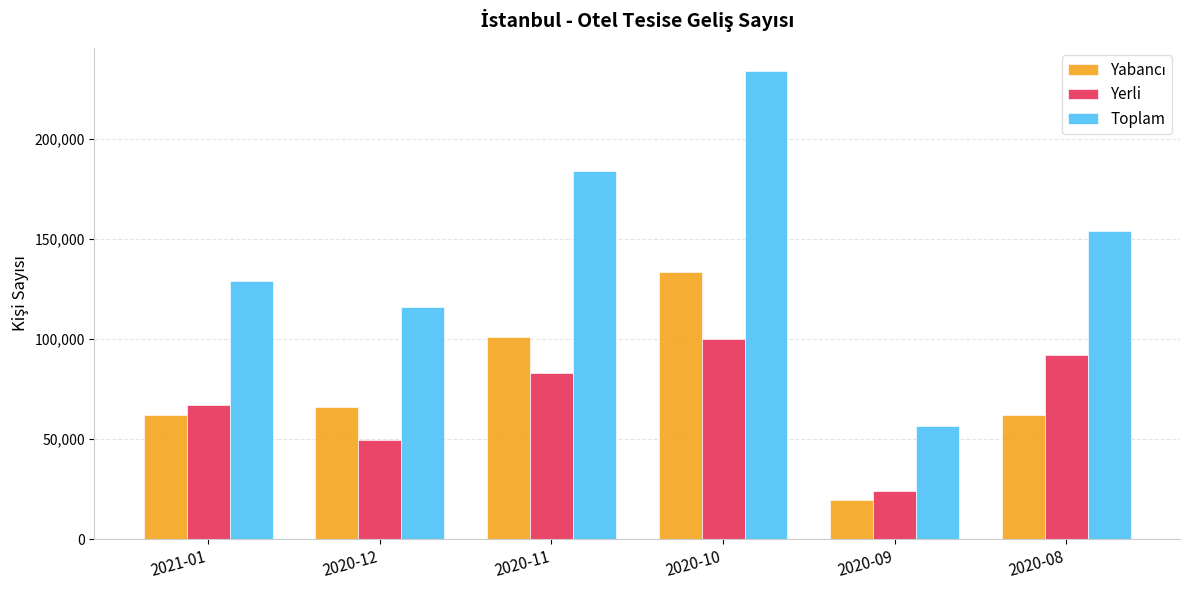

What is the total value across all series at 2020-11?

368138